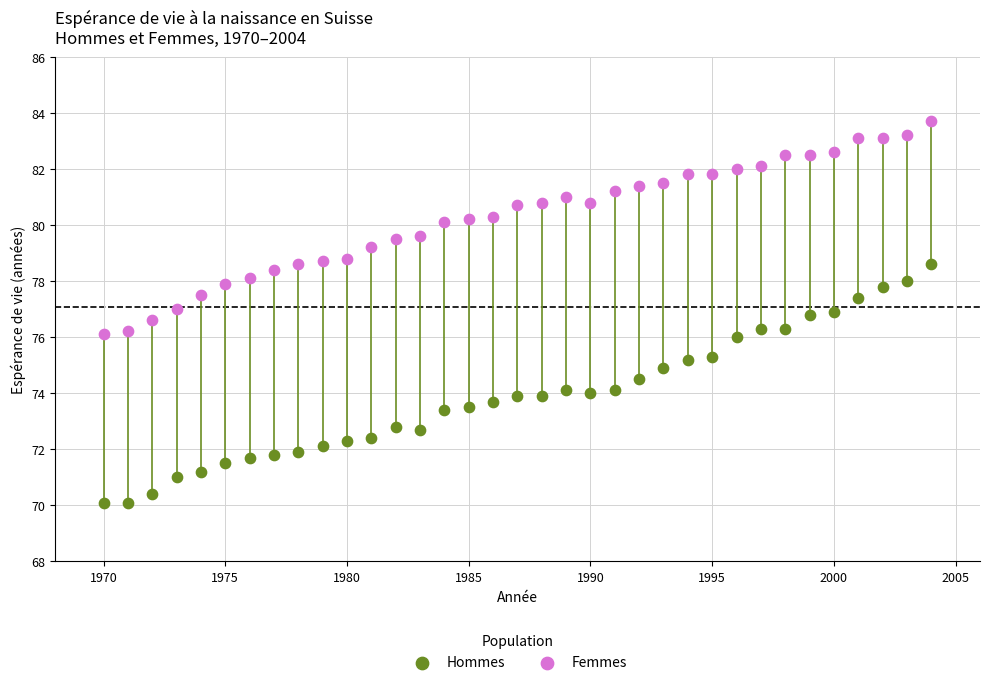

Which series contains the highest Y value?

Femmes